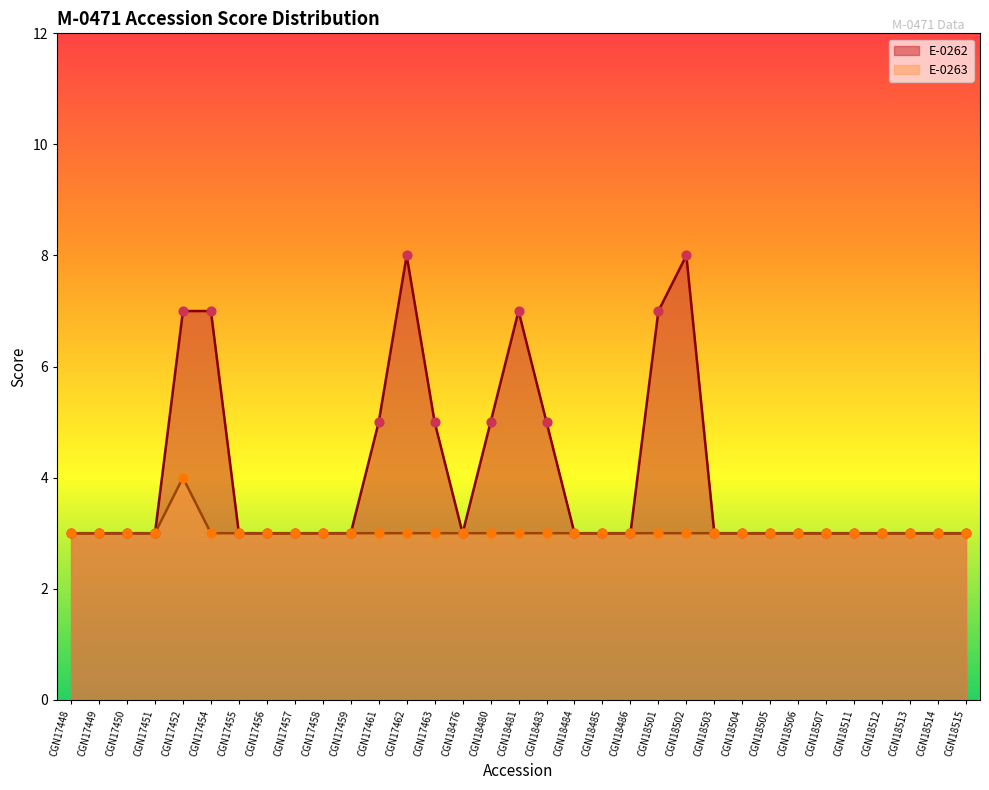

Which series has the largest total across all categories?

E-0262